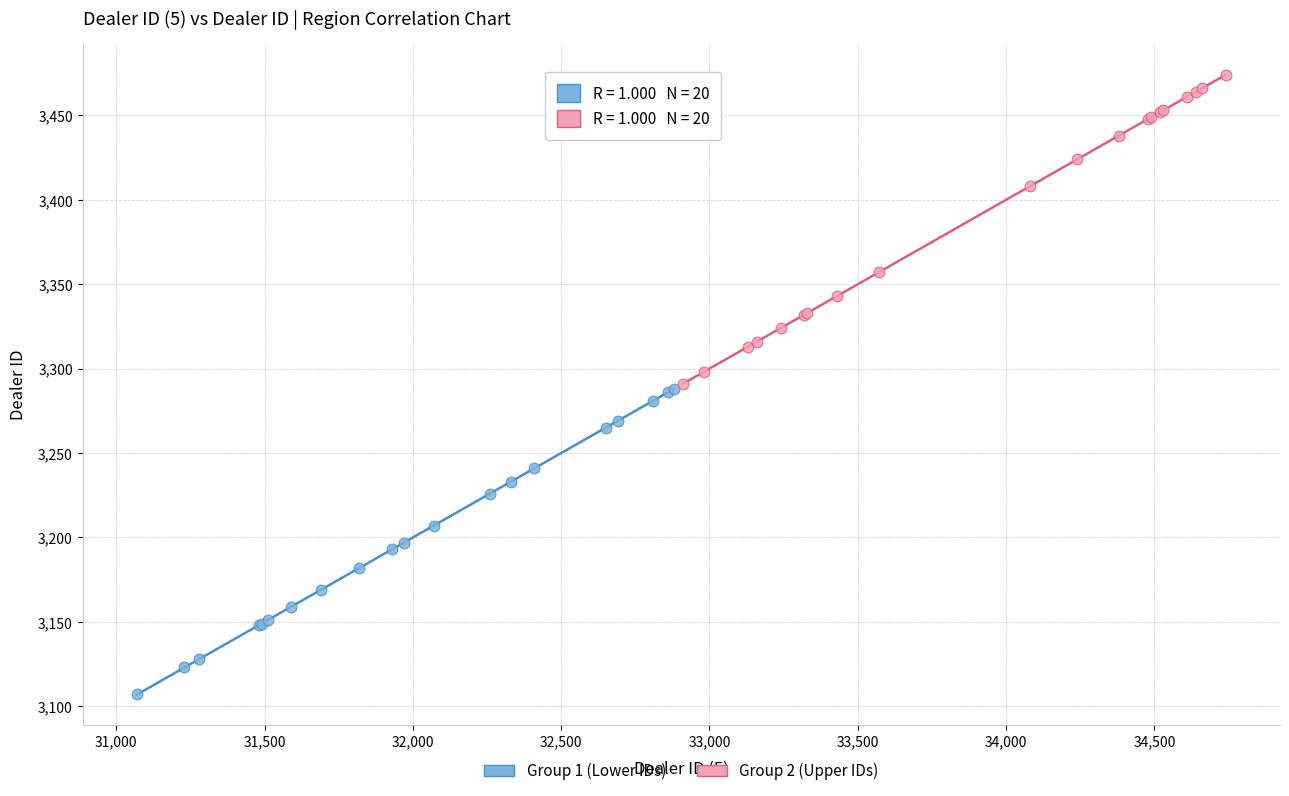

Which series contains the lowest Y value?

Group 1 (Lower IDs)